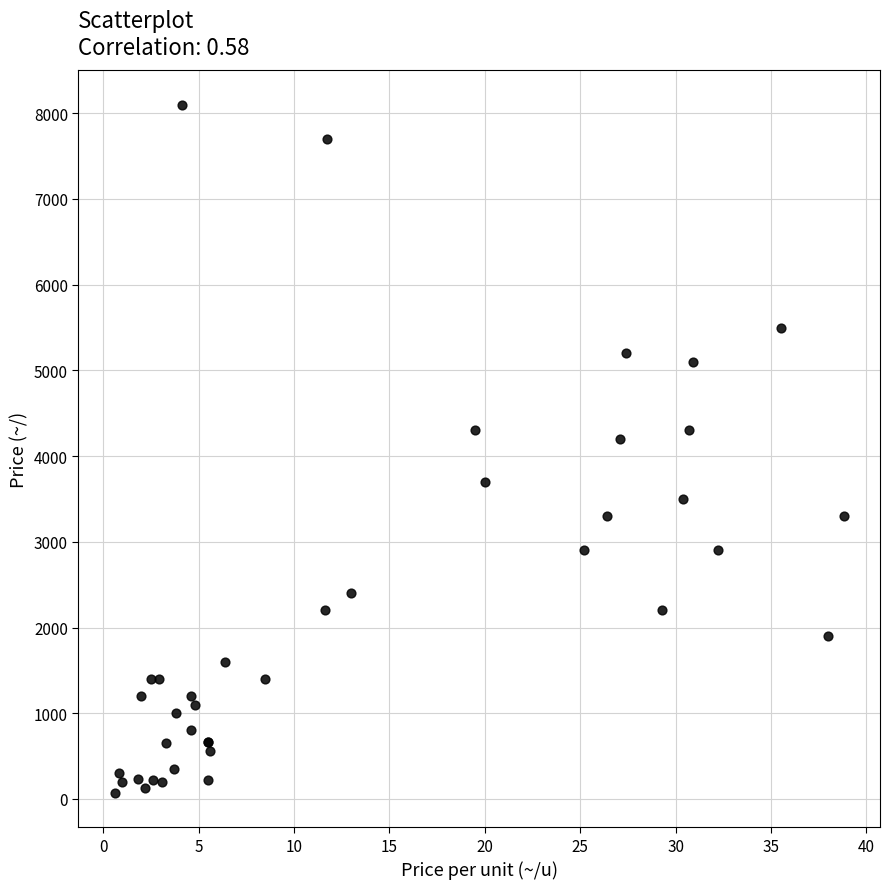

What Y value in the scatter plot is closest to 4085?

4200